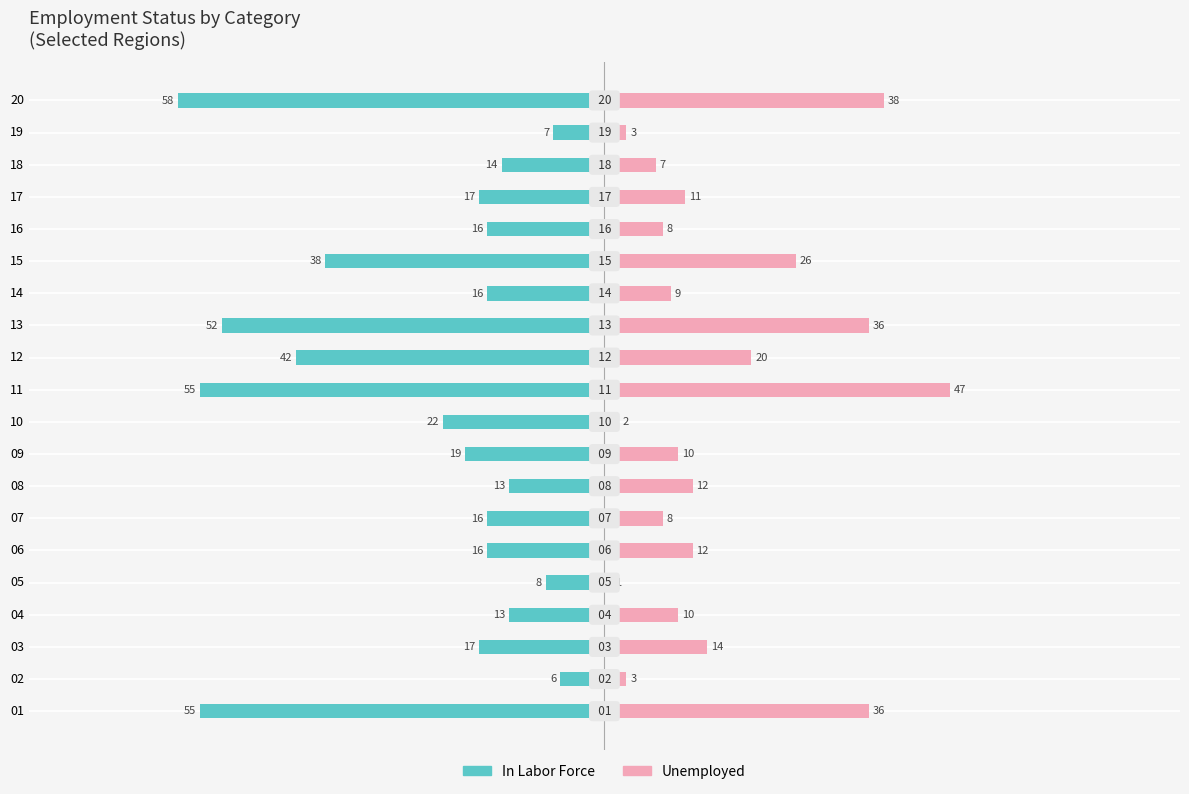

Reading left to right, list all the values displayed in this chart.

In Labor Force: -55	-6	-17	-13	-8	-16	-16	-13	-19	-22	-55	-42	-52	-16	-38	-16	-17	-14	-7	-58
Unemployed: 36	3	14	10	1	12	8	12	10	2	47	20	36	9	26	8	11	7	3	38